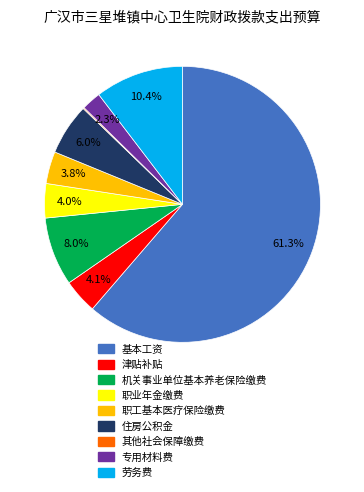

Is the sum of 职业年金缴费 and 机关事业单位基本养老保险缴费 greater than half?

No